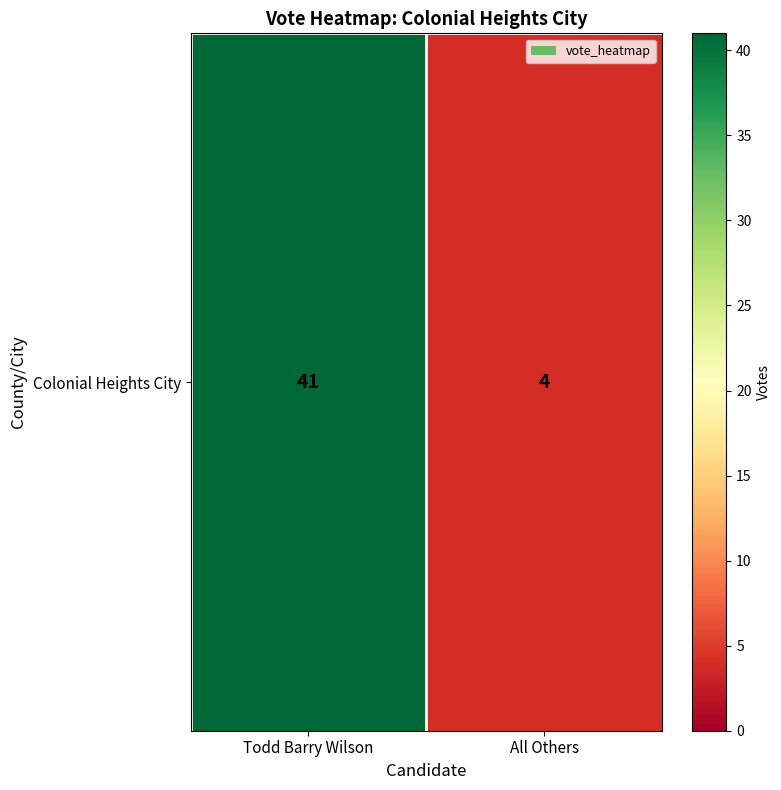

At which label is the value closest to 22?

All Others